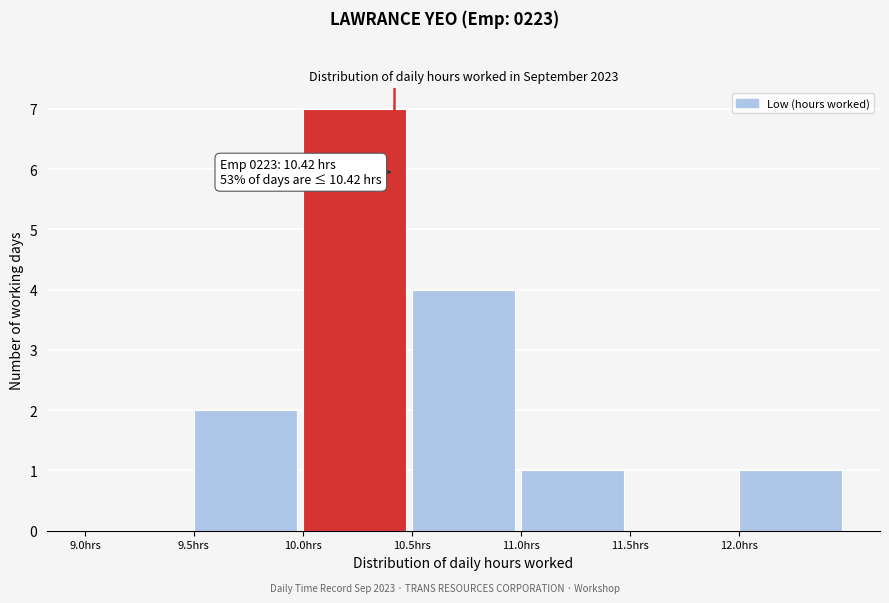

Over which range of the x-axis is the bar tallest?

10.0 to 10.5